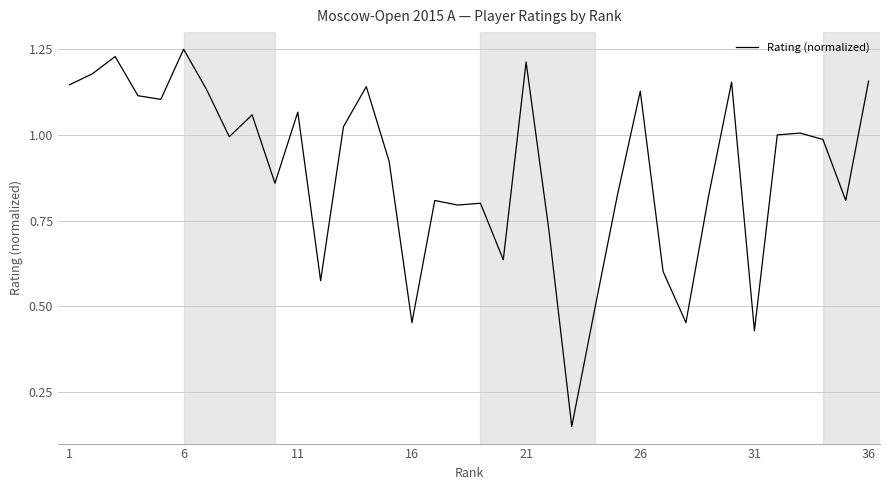

At which category does the chart reach its peak across all series?

6